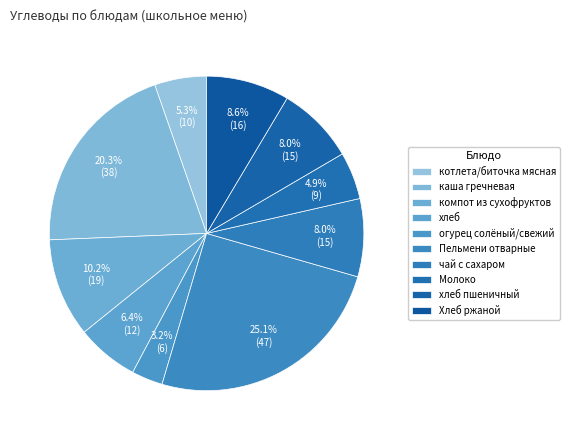

How many segments does this pie chart have?

10